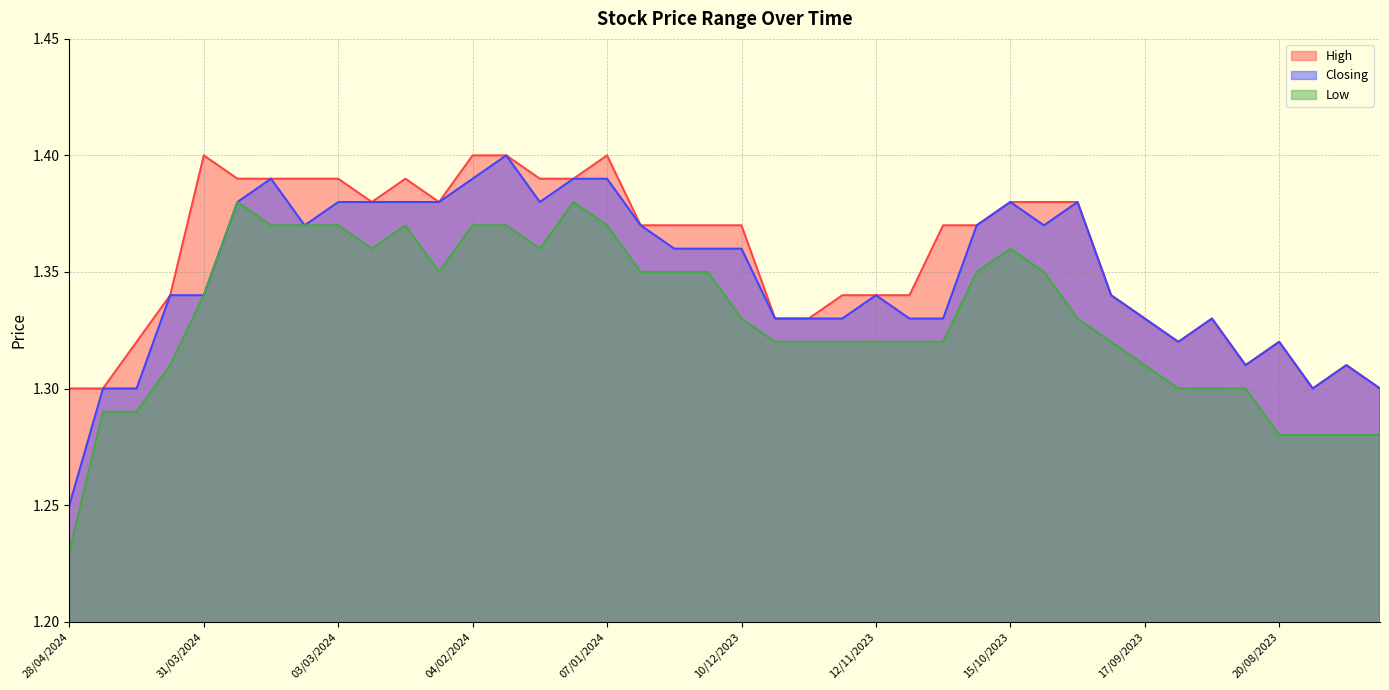

How many interior local valleys does the Low series have?

3